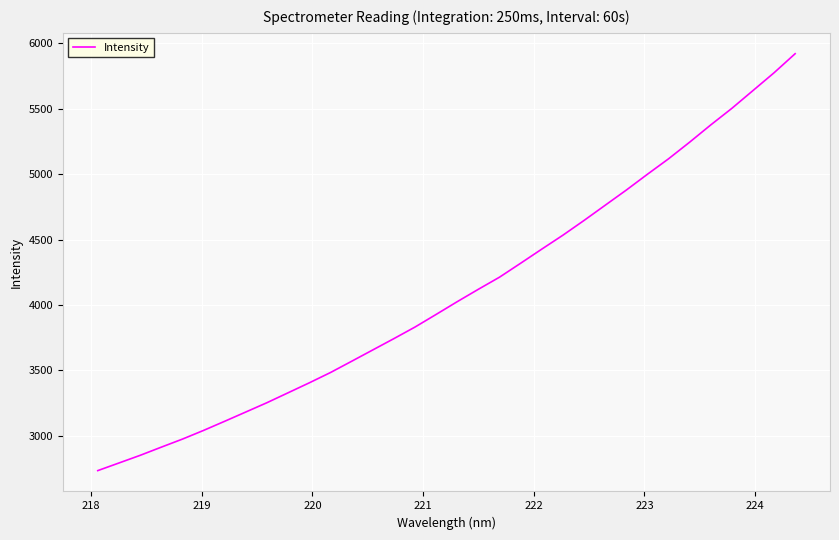

What is the greatest value displayed?

5918.7